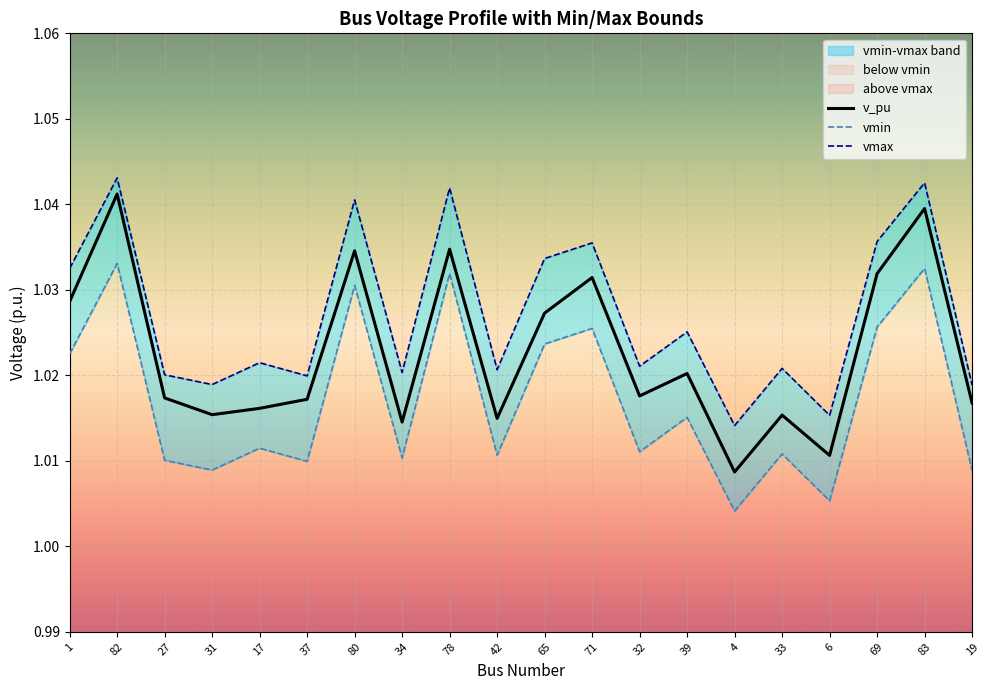

What is the sum of the vmin values at 65 and 19?

2.0